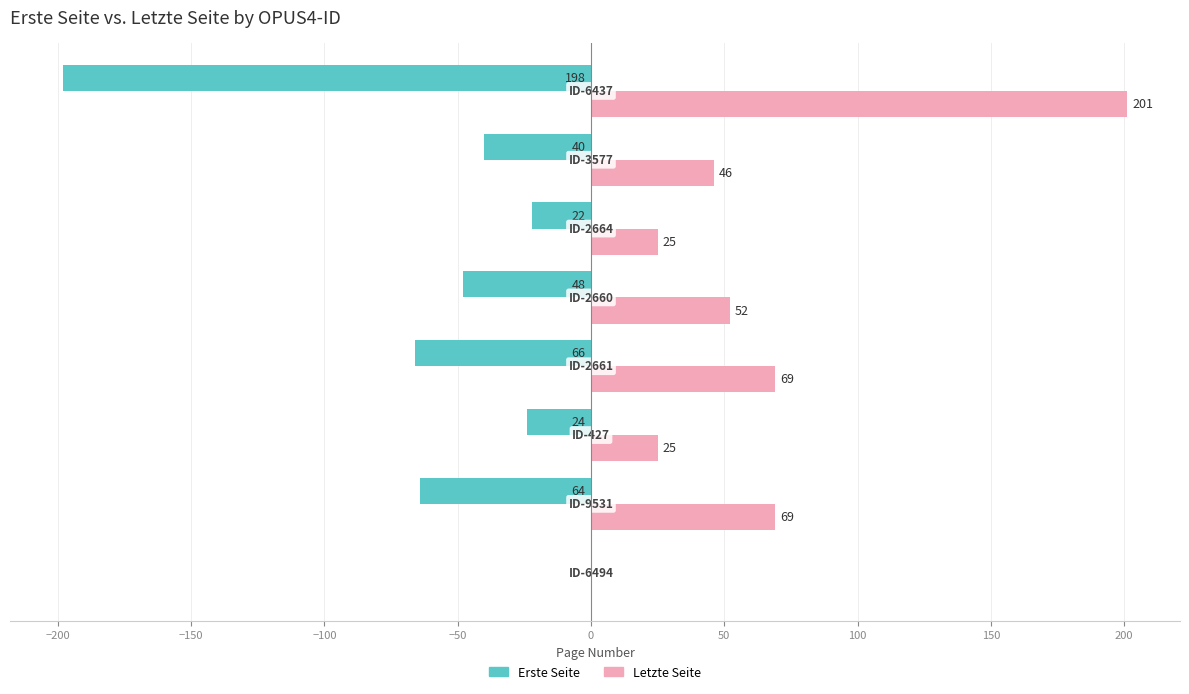

What is the highest value of the Letzte Seite series?

201